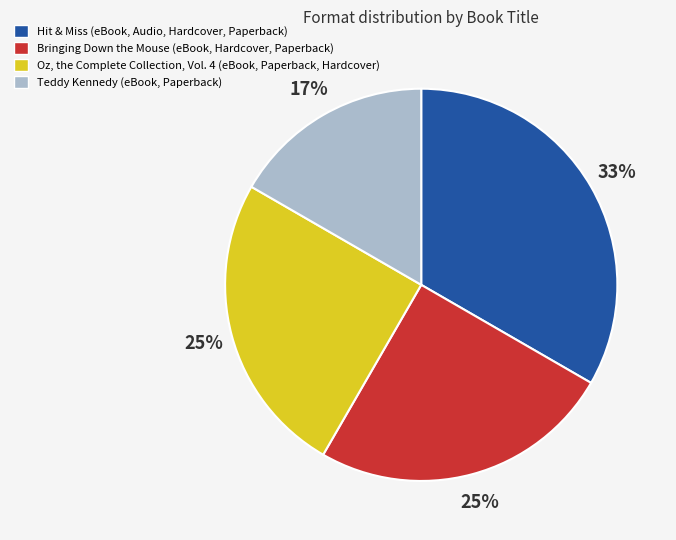

To the nearest percent, what is the average slice percentage?

25%